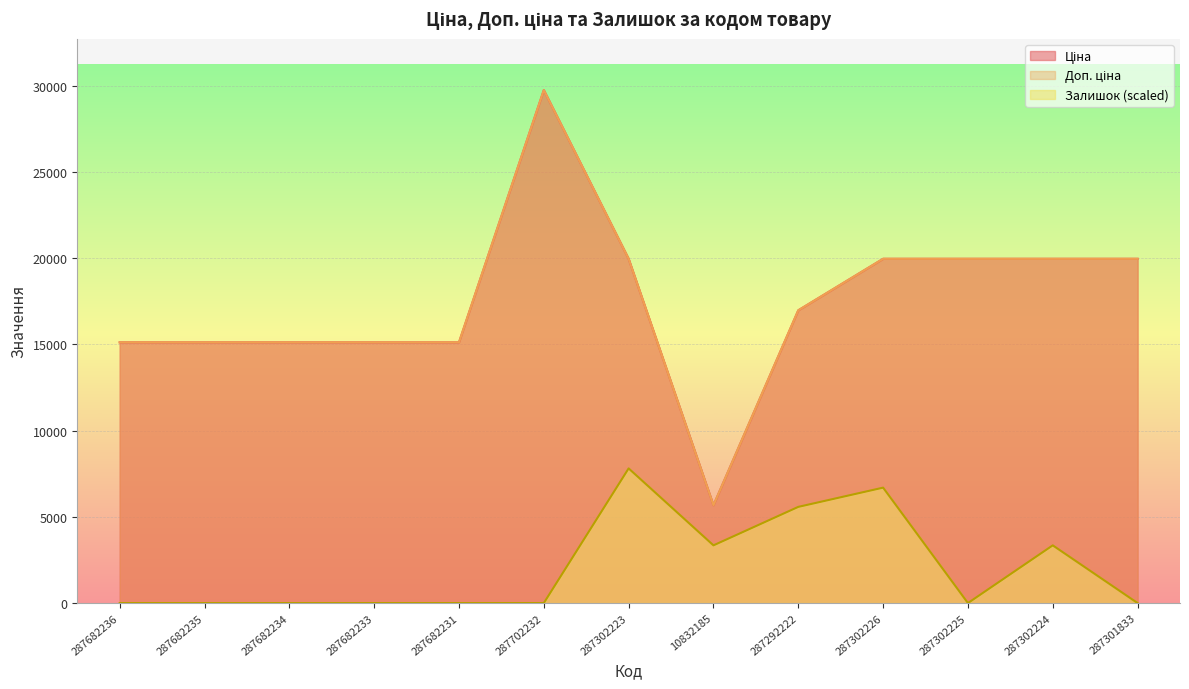

What is the value of the Ціна point at the 11th from the left?

19964.2